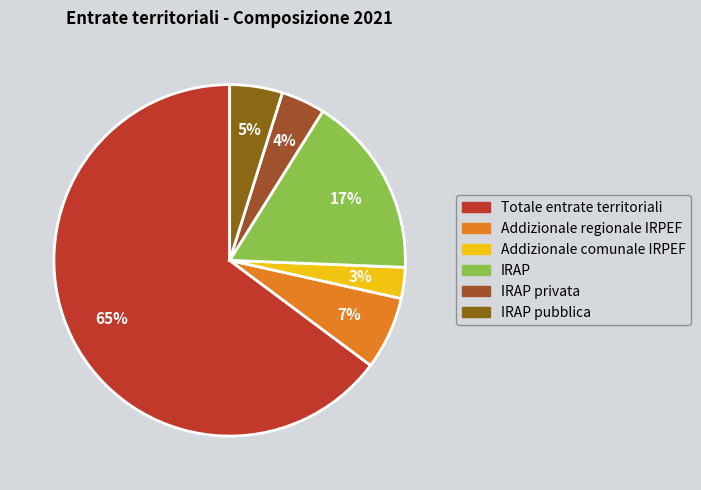

The Addizionale comunale IRPEF slice represents 3% of the pie. True or false?

True